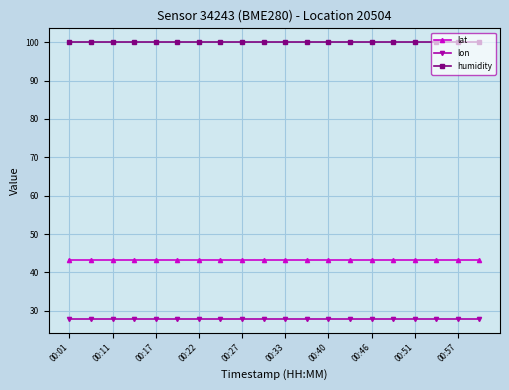

True or false: lat and lon cross at least once.

False